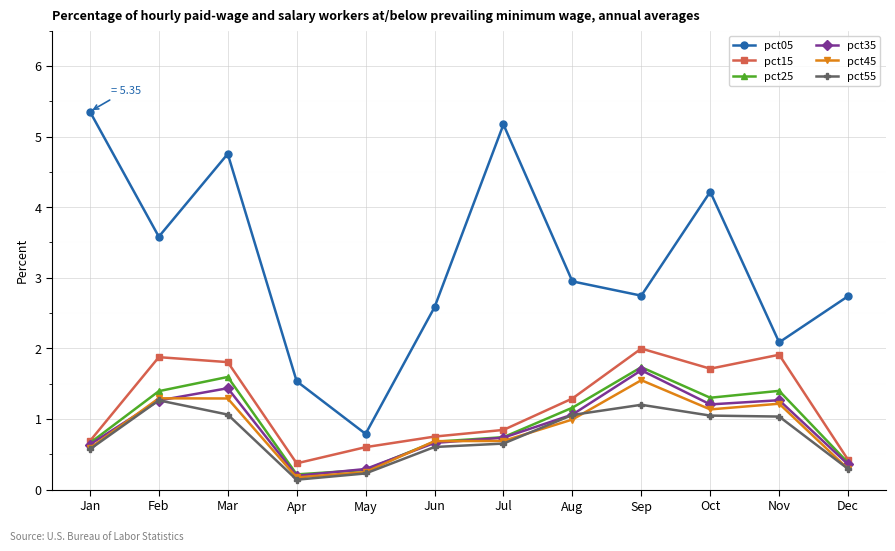

Which label corresponds to the largest value in the chart?

Jan